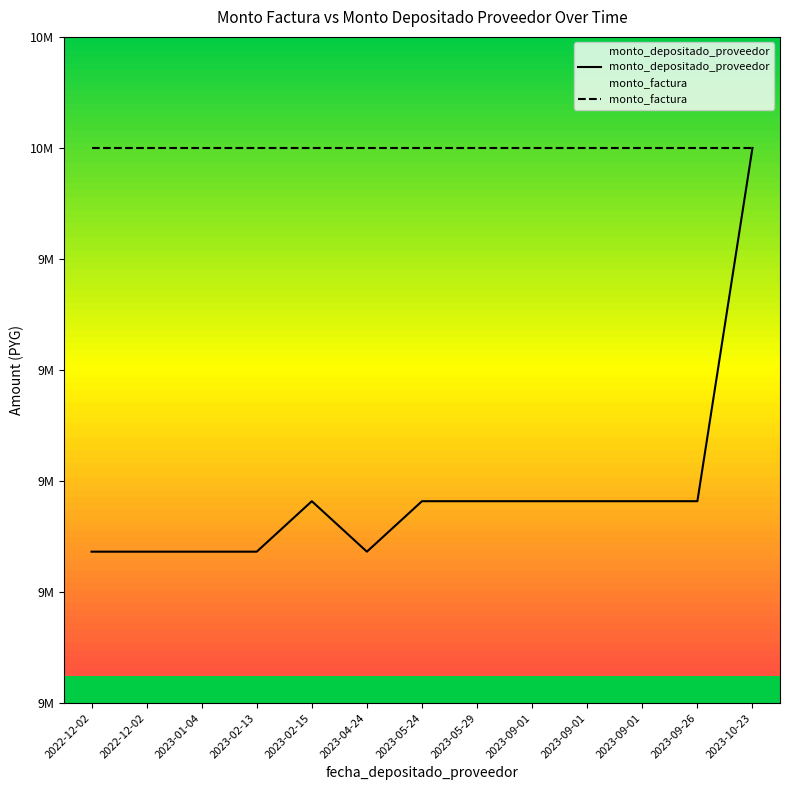

What value does the data have at 2023-02-13?

9636364